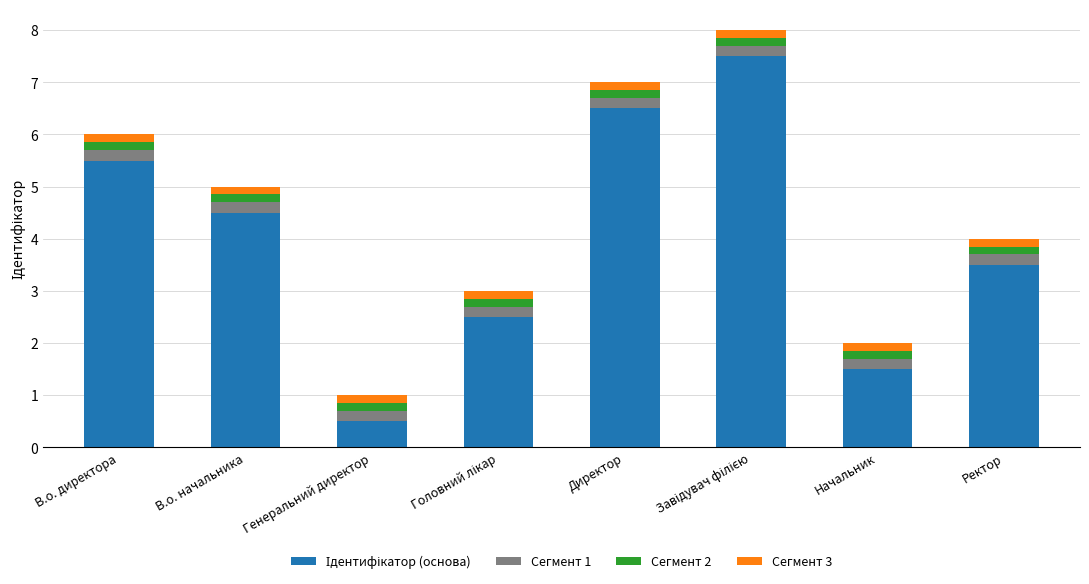

How many bars are there in total?

8